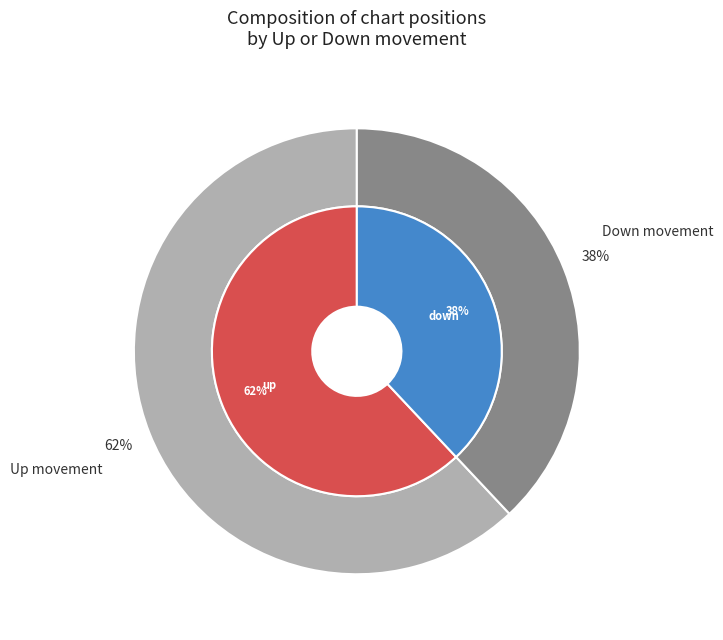

Does up account for over 50% of the chart?

Yes